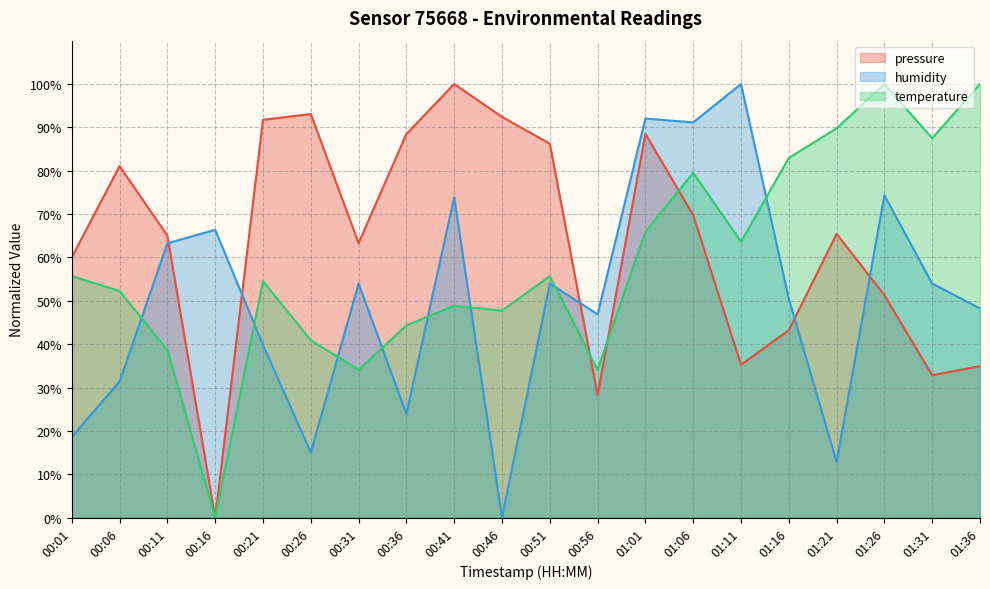

How many positive values does the temperature series have?

19